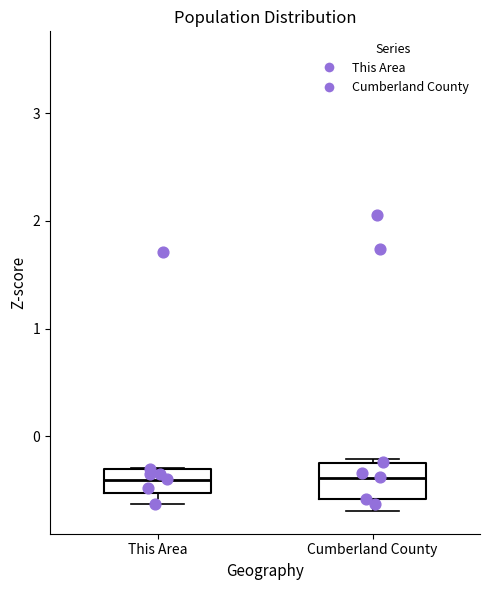

Which box is the tallest, from its lower edge to its upper edge?

Cumberland County